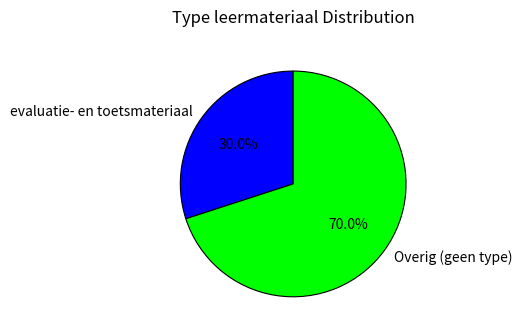

Count the number of slices in the pie.

2